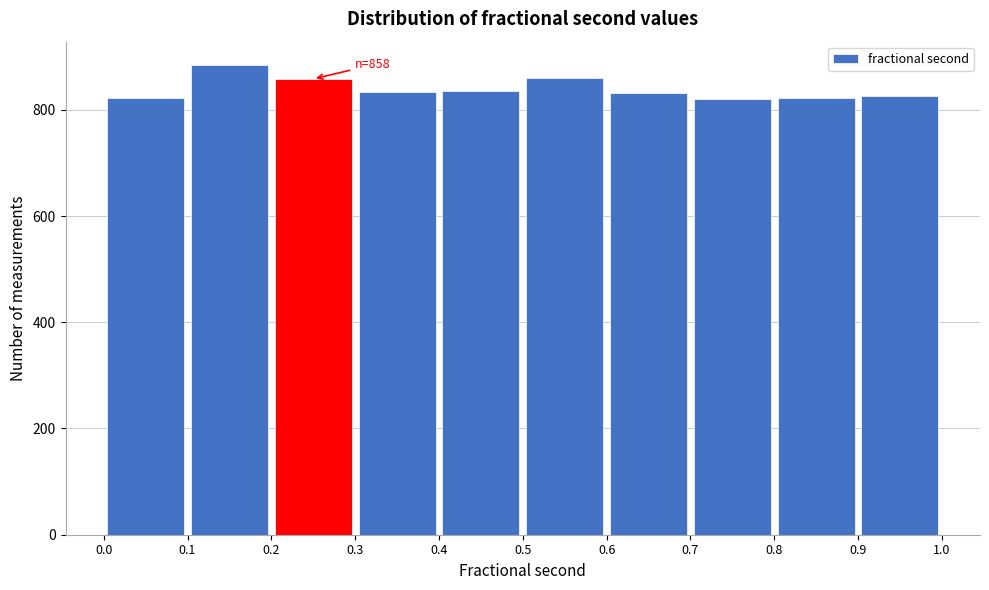

Over which range of the x-axis is the bar tallest?

0.1 to 0.2